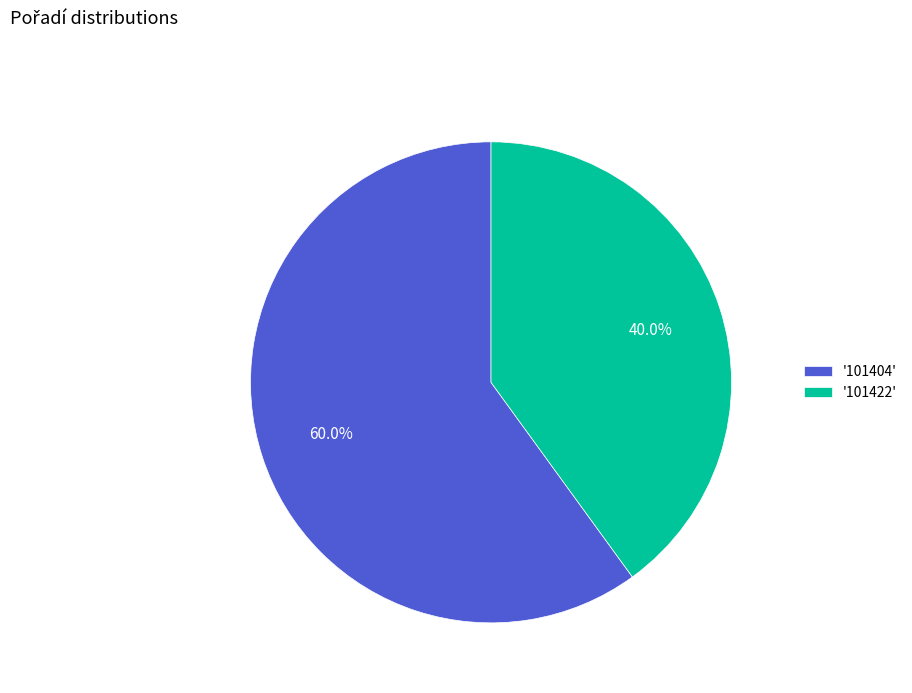

Which category accounts for the majority?

'101404'